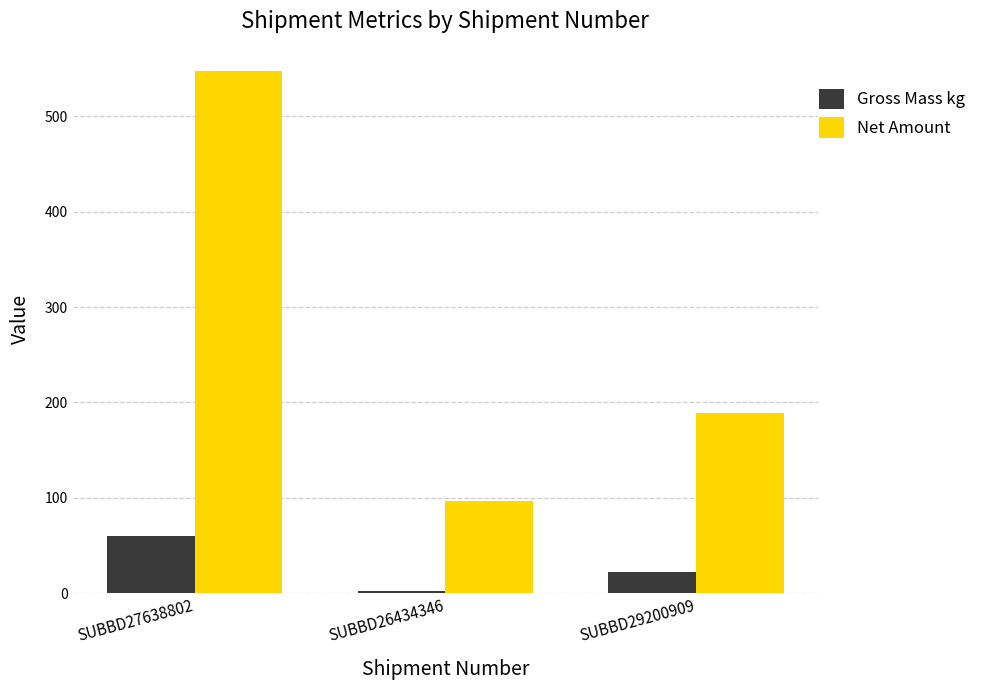

What is the average value of the Net Amount series?

277.8